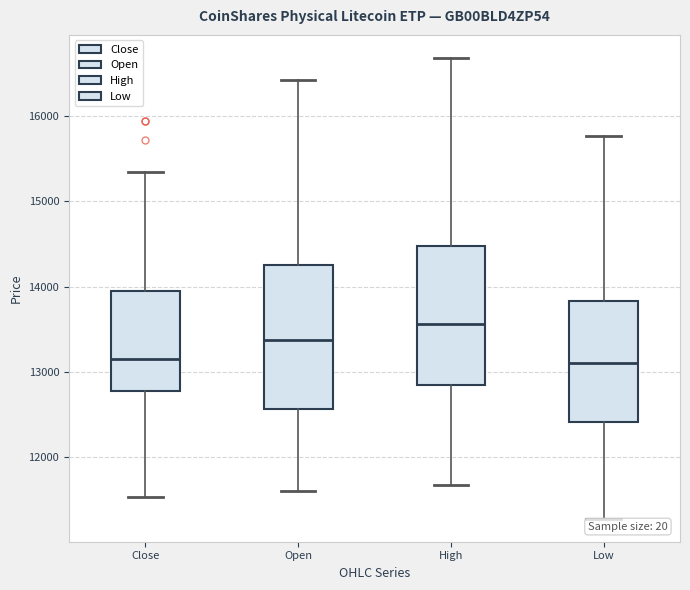

Which box's median line is the highest?

High